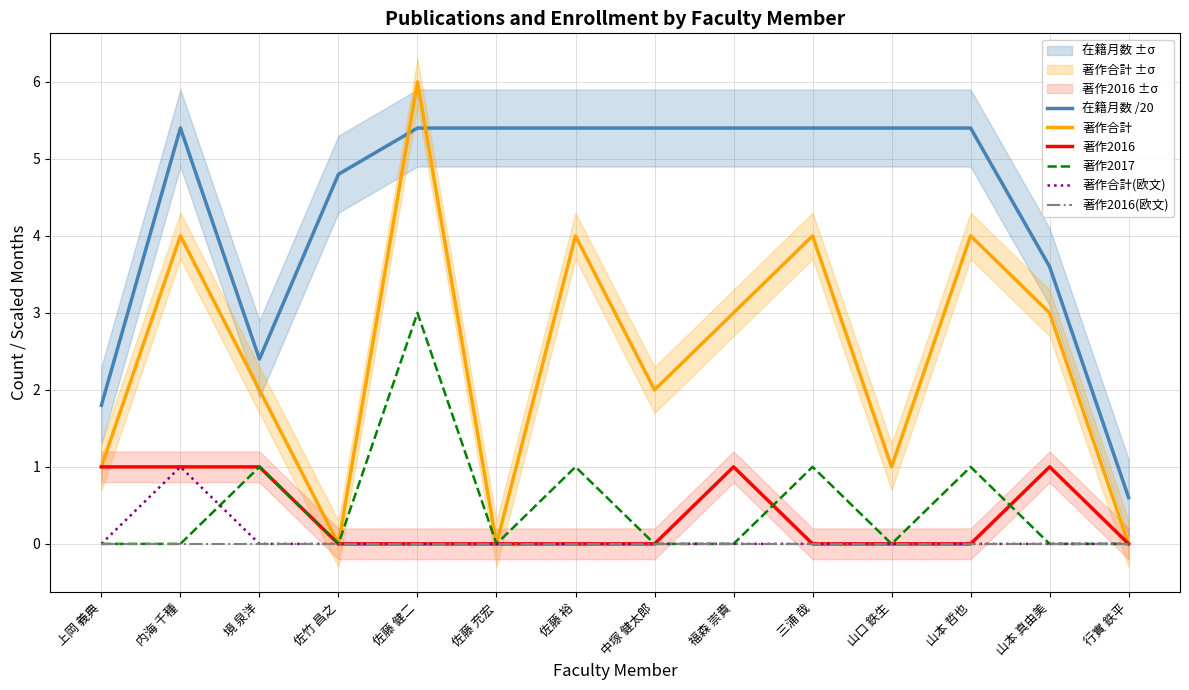

Reading left to right, transcribe all the data shown in this chart.

在籍月数 /20: 上岡 義典=1.8	内海 千種=5.4	境 泉洋=2.4	佐竹 昌之=4.8	佐藤 健二=5.4	佐藤 充宏=5.4	佐藤 裕=5.4	中塚 健太郎=5.4	福森 崇貴=5.4	三浦 哉=5.4	山口 鉄生=5.4	山本 哲也=5.4	山本 真由美=3.6	行實 鉄平=0.6
著作合計: 上岡 義典=1.0	内海 千種=4.0	境 泉洋=2.0	佐竹 昌之=0.0	佐藤 健二=6.0	佐藤 充宏=0.0	佐藤 裕=4.0	中塚 健太郎=2.0	福森 崇貴=3.0	三浦 哉=4.0	山口 鉄生=1.0	山本 哲也=4.0	山本 真由美=3.0	行實 鉄平=0.0
著作2016: 上岡 義典=1.0	内海 千種=1.0	境 泉洋=1.0	佐竹 昌之=0.0	佐藤 健二=0.0	佐藤 充宏=0.0	佐藤 裕=0.0	中塚 健太郎=0.0	福森 崇貴=1.0	三浦 哉=0.0	山口 鉄生=0.0	山本 哲也=0.0	山本 真由美=1.0	行實 鉄平=0.0
著作2017: 上岡 義典=0.0	内海 千種=0.0	境 泉洋=1.0	佐竹 昌之=0.0	佐藤 健二=3.0	佐藤 充宏=0.0	佐藤 裕=1.0	中塚 健太郎=0.0	福森 崇貴=0.0	三浦 哉=1.0	山口 鉄生=0.0	山本 哲也=1.0	山本 真由美=0.0	行實 鉄平=0.0
著作合計(欧文): 上岡 義典=0.0	内海 千種=1.0	境 泉洋=0.0	佐竹 昌之=0.0	佐藤 健二=0.0	佐藤 充宏=0.0	佐藤 裕=0.0	中塚 健太郎=0.0	福森 崇貴=0.0	三浦 哉=0.0	山口 鉄生=0.0	山本 哲也=0.0	山本 真由美=0.0	行實 鉄平=0.0
著作2016(欧文): 上岡 義典=0.0	内海 千種=0.0	境 泉洋=0.0	佐竹 昌之=0.0	佐藤 健二=0.0	佐藤 充宏=0.0	佐藤 裕=0.0	中塚 健太郎=0.0	福森 崇貴=0.0	三浦 哉=0.0	山口 鉄生=0.0	山本 哲也=0.0	山本 真由美=0.0	行實 鉄平=0.0